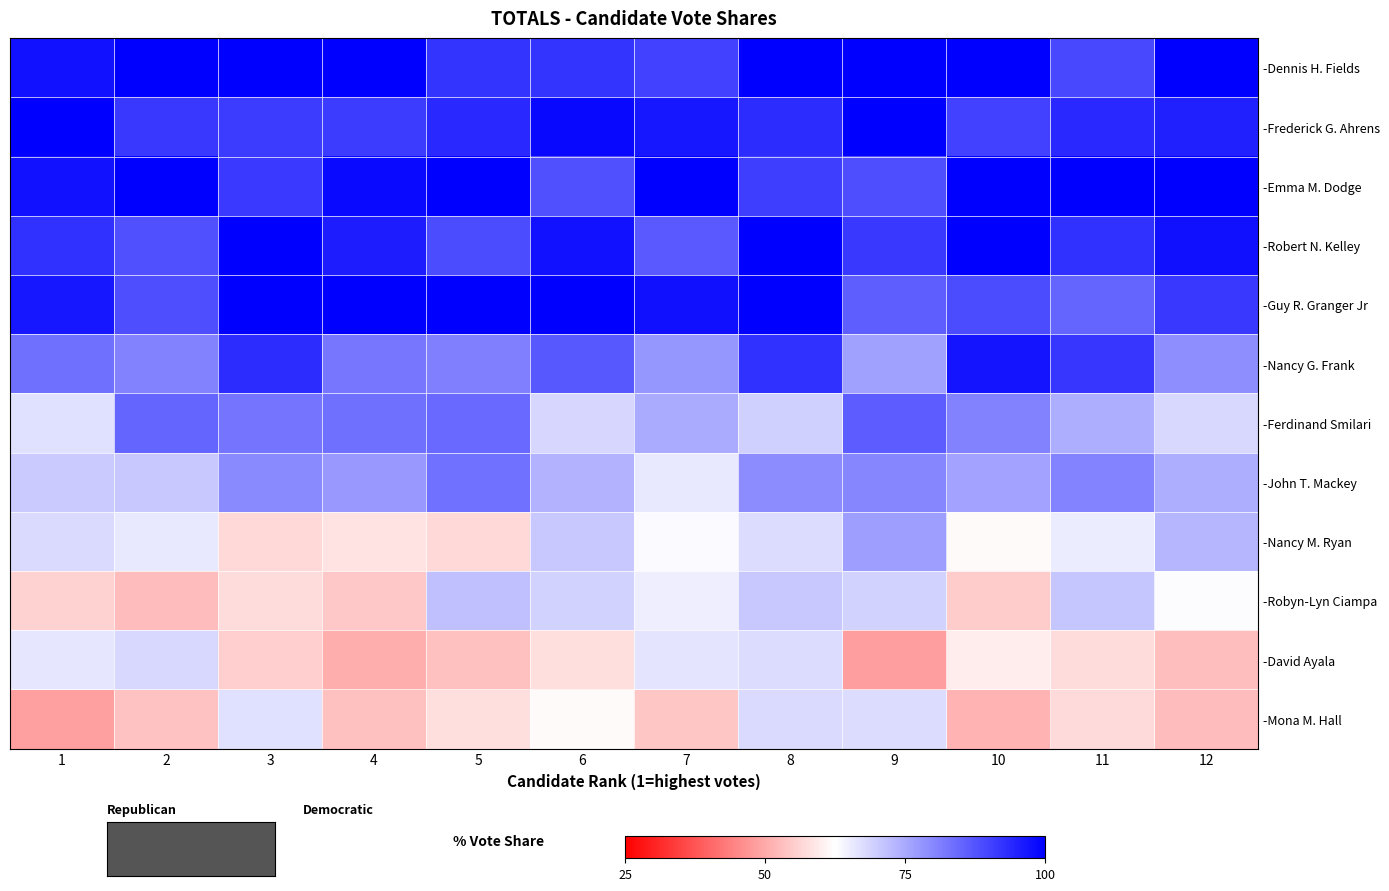

Between 10 and 3, which is larger?

10